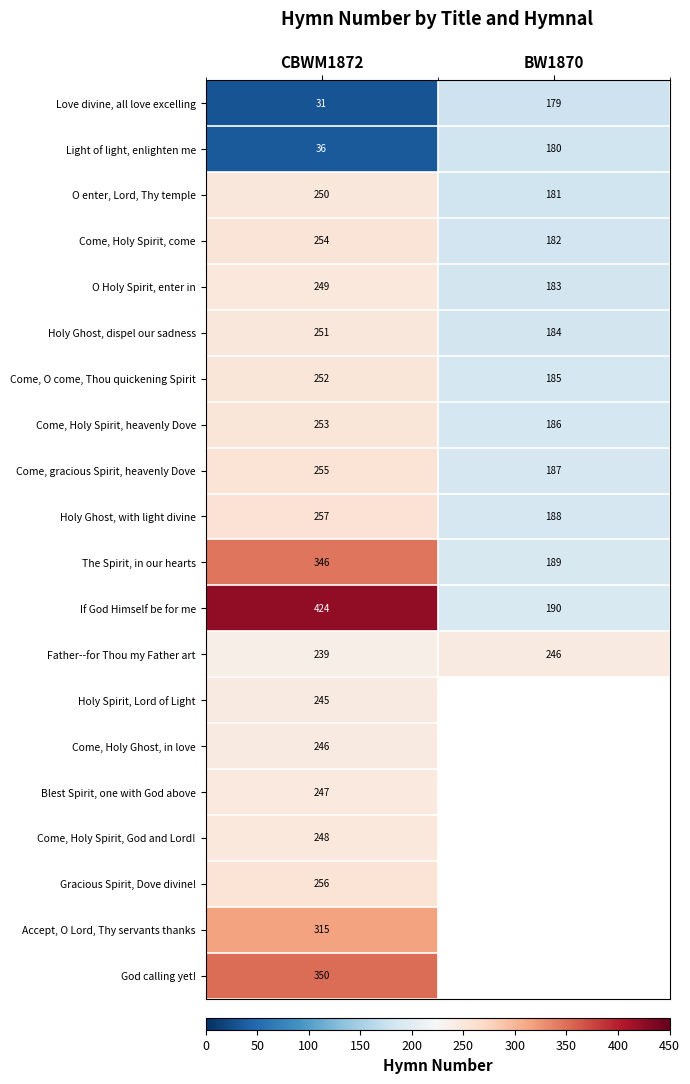

What is the difference between the highest and lowest values at BW1870?

67.0